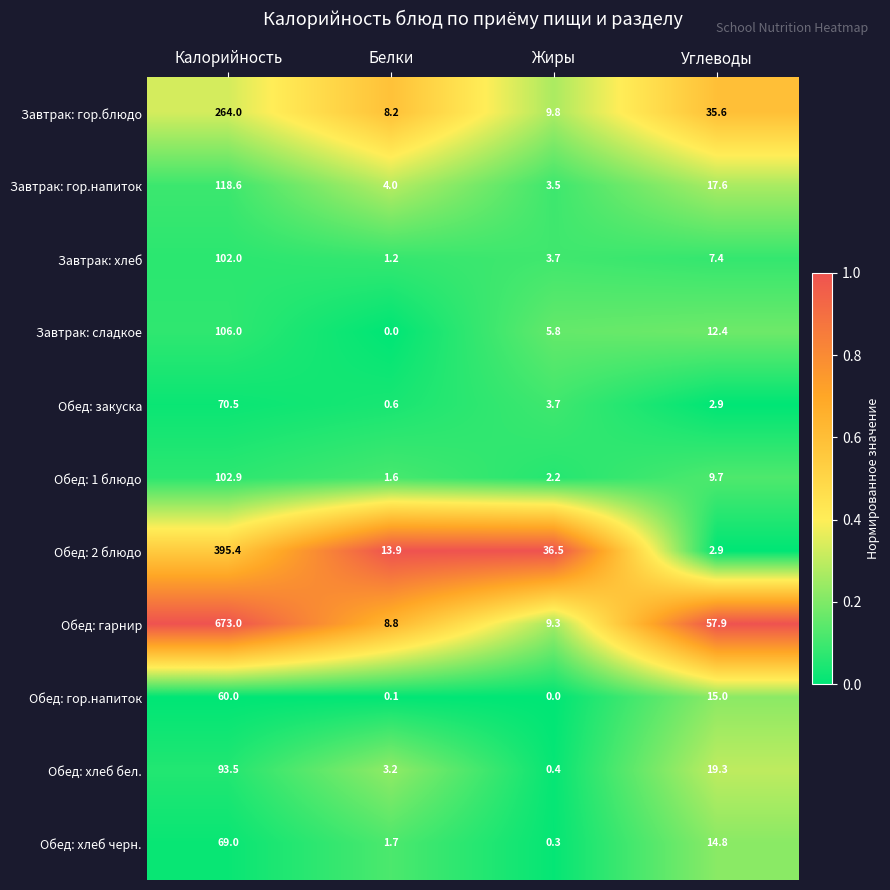

How many series are shown in this chart?

11